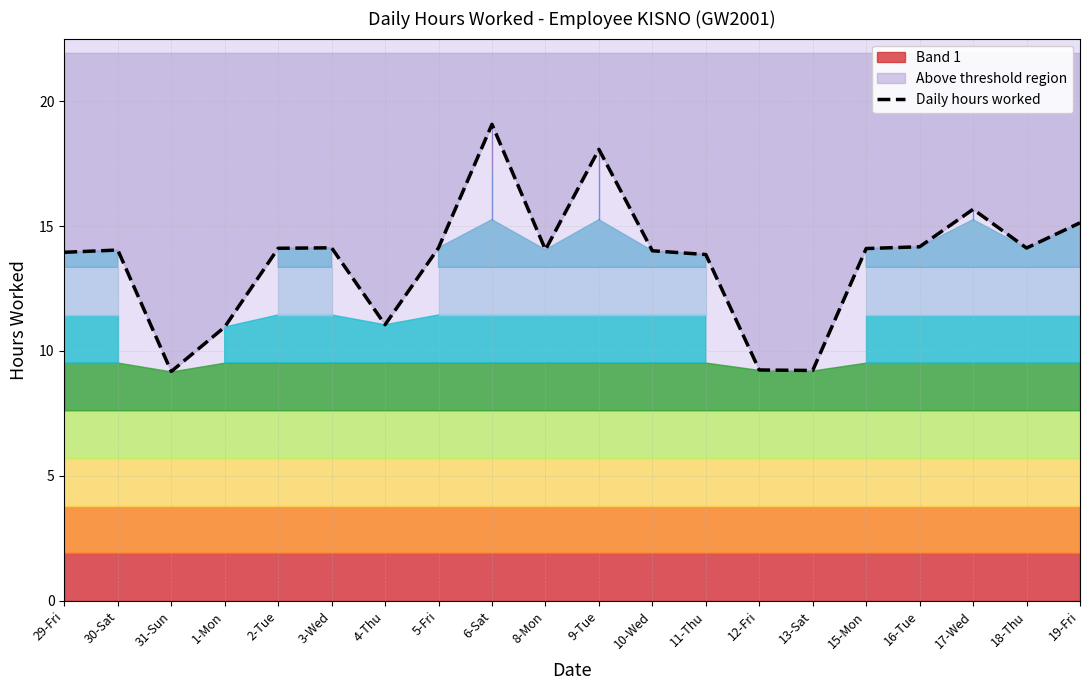

Reading left to right, transcribe all the data shown in this chart.

13.9	14.0	9.2	11.0	14.1	14.1	11.1	14.1	19.1	14.1	18.1	14.0	13.9	9.2	9.2	14.1	14.2	15.7	14.1	15.1